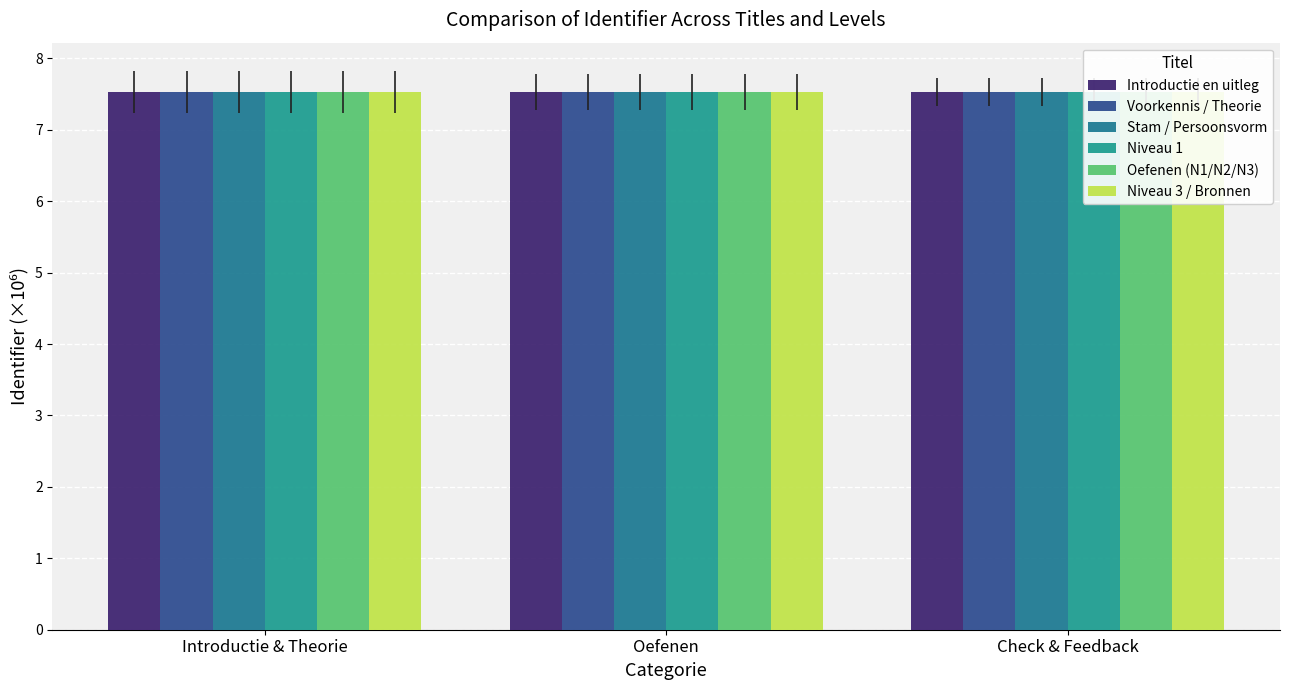

At which category does the chart reach its peak across all series?

Check & Feedback